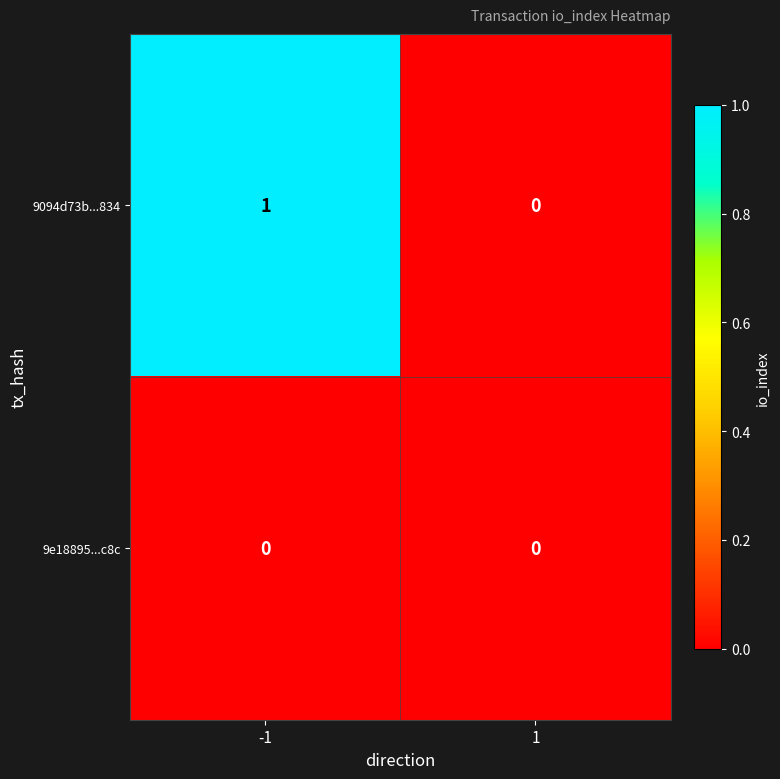

Which series has the largest range (max minus min)?

9094d73b...834